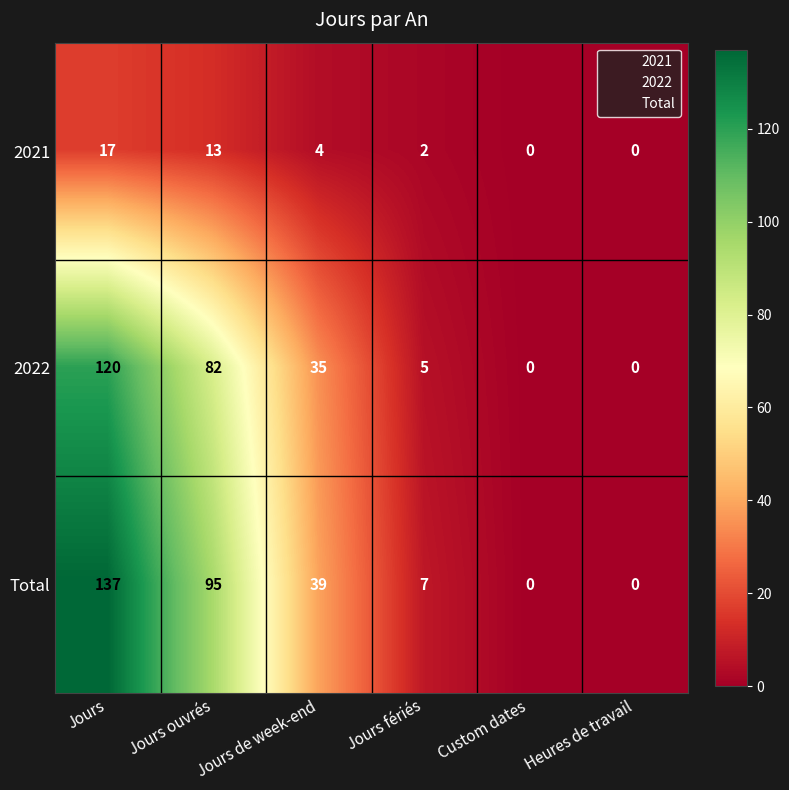

How many values in Total are above zero?

4